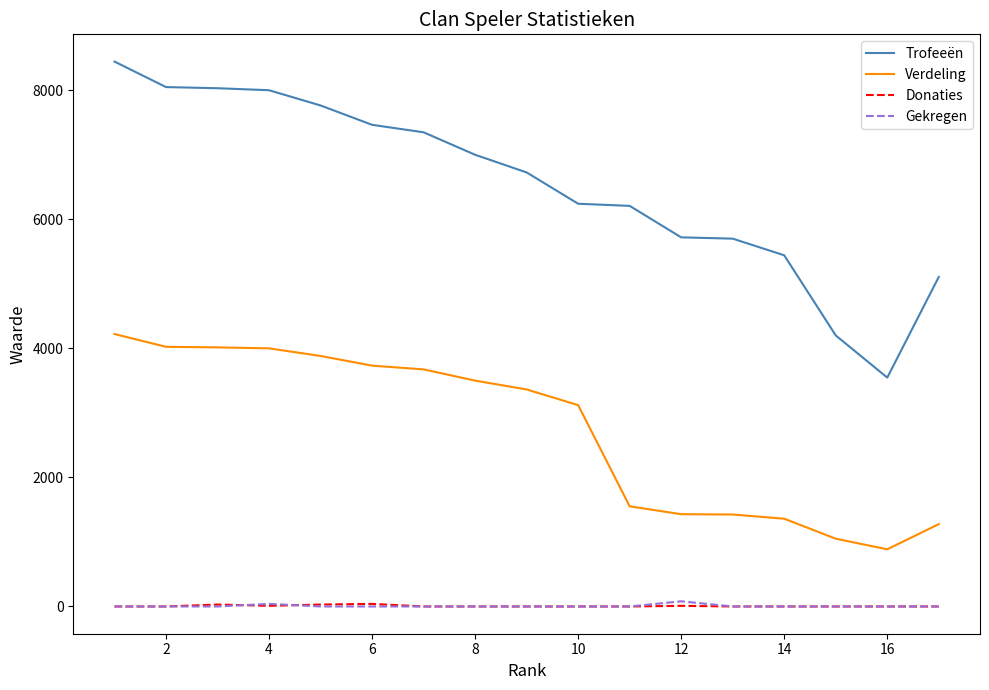

What is the lowest value of the Verdeling series?

886